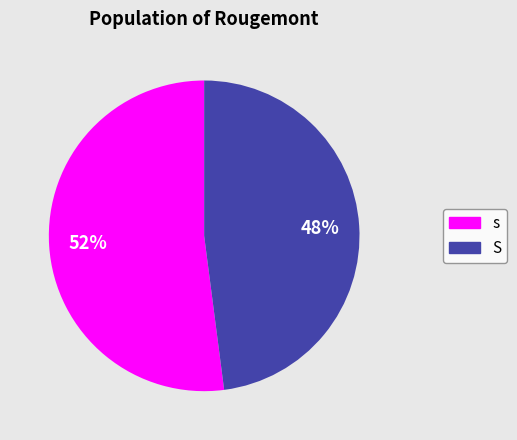

Which has a higher value, S or s?

s